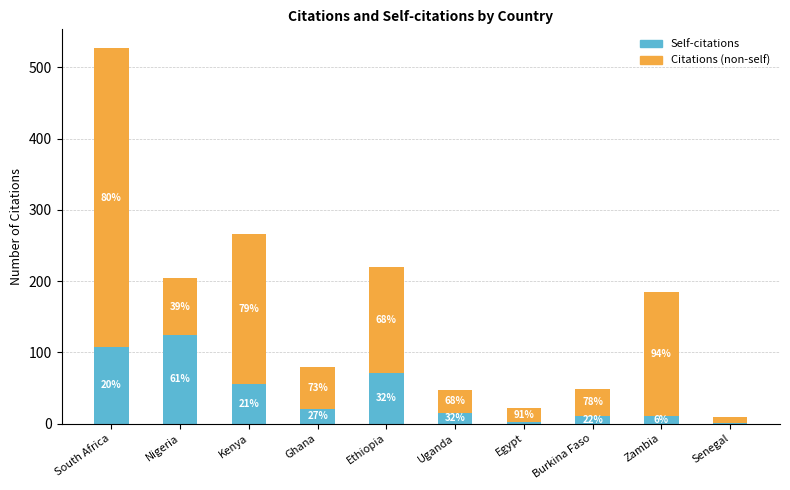

What are all the series names shown in the legend?

Self-citations, Citations (non-self)